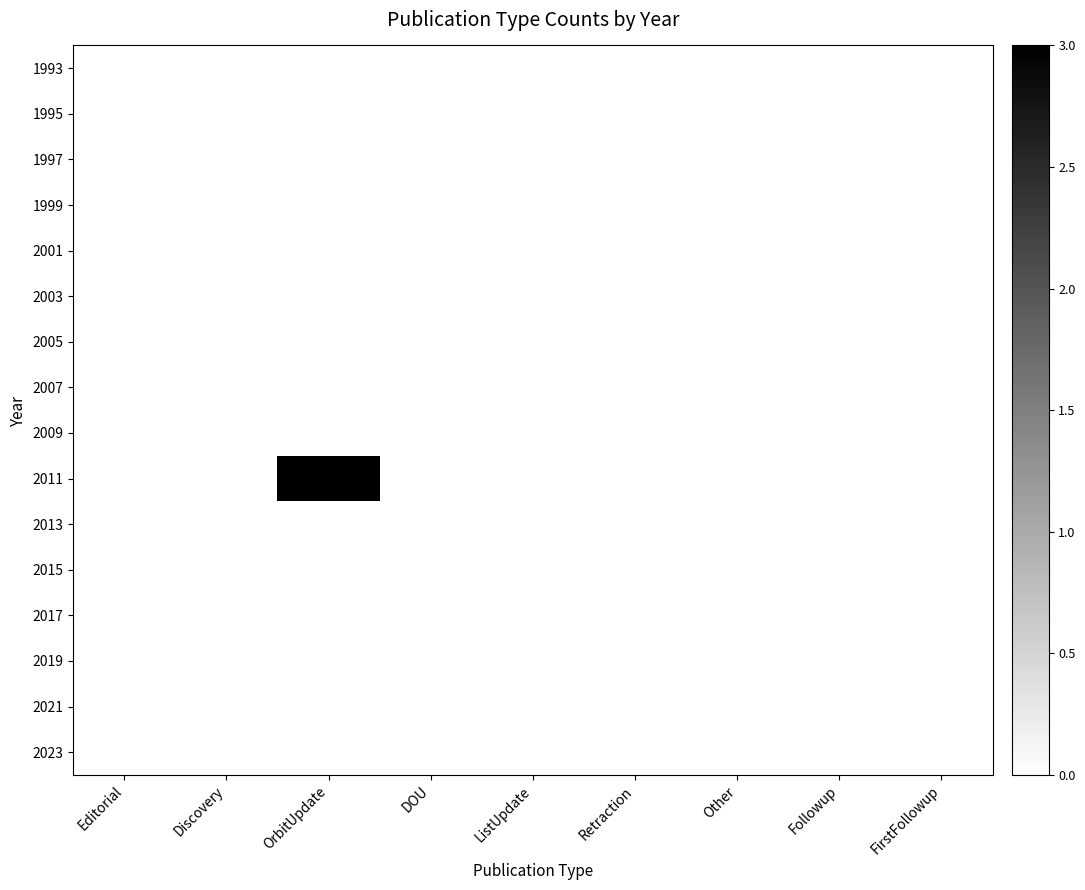

What is the maximum value shown in the chart?

3